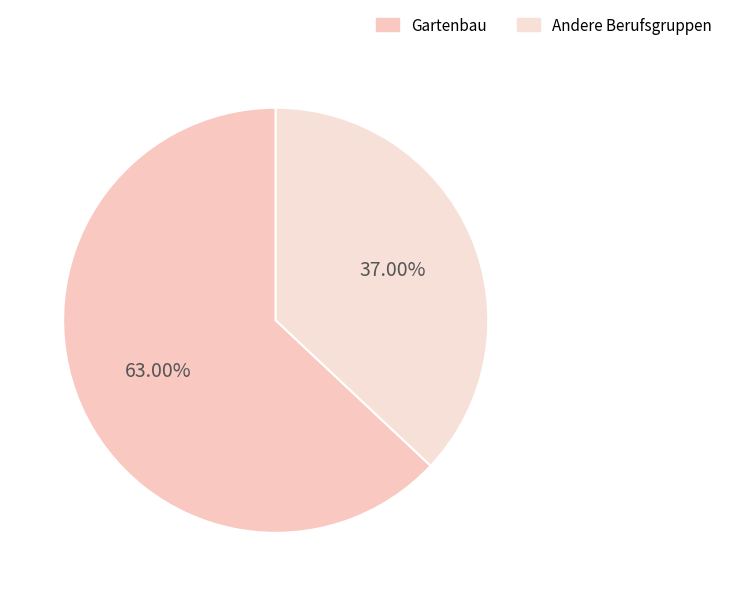

To the nearest percent, what is the difference between the largest and smallest slice percentages?

26%